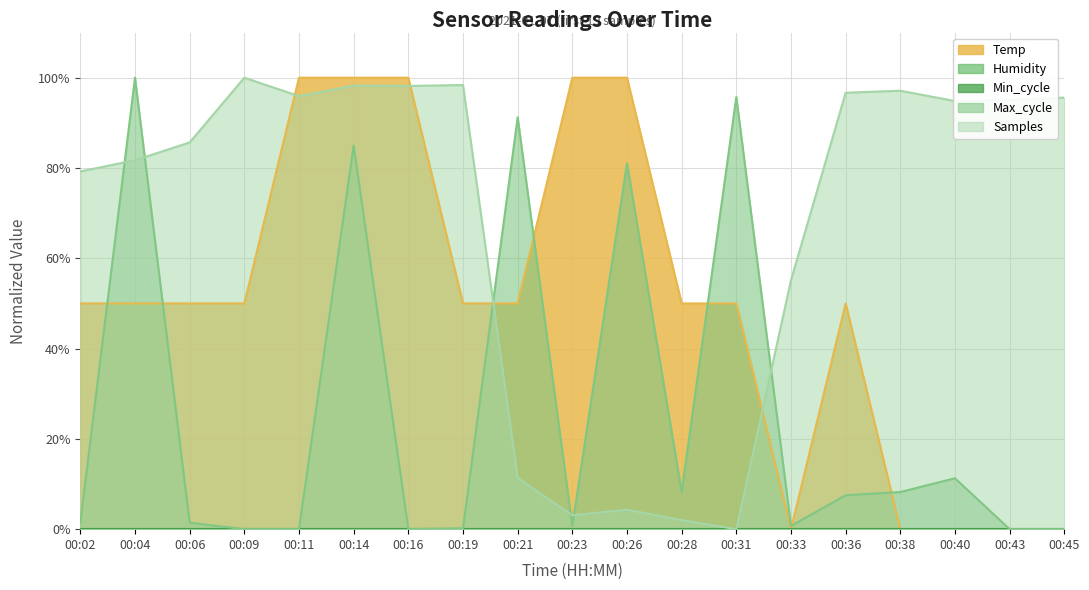

How many data points in Max_cycle are less than 1?

8